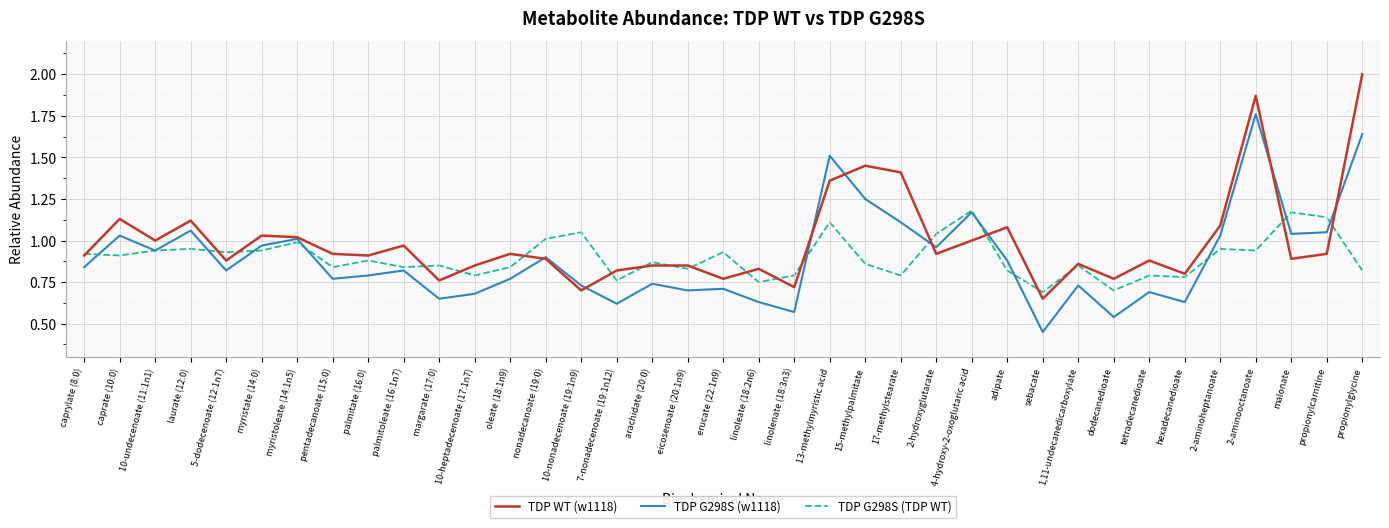

At tetradecanedioate, list the series in order from largest to smallest.

TDP WT (w1118), TDP G298S (TDP WT), TDP G298S (w1118)